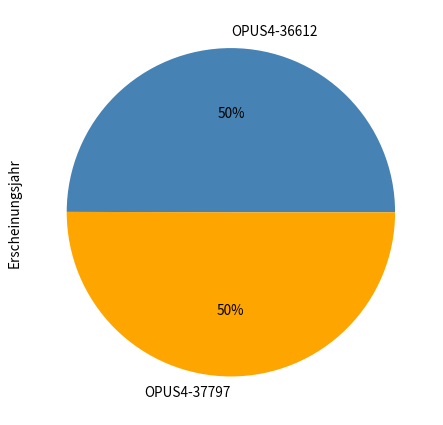

To the nearest percent, what is the average slice percentage?

50%